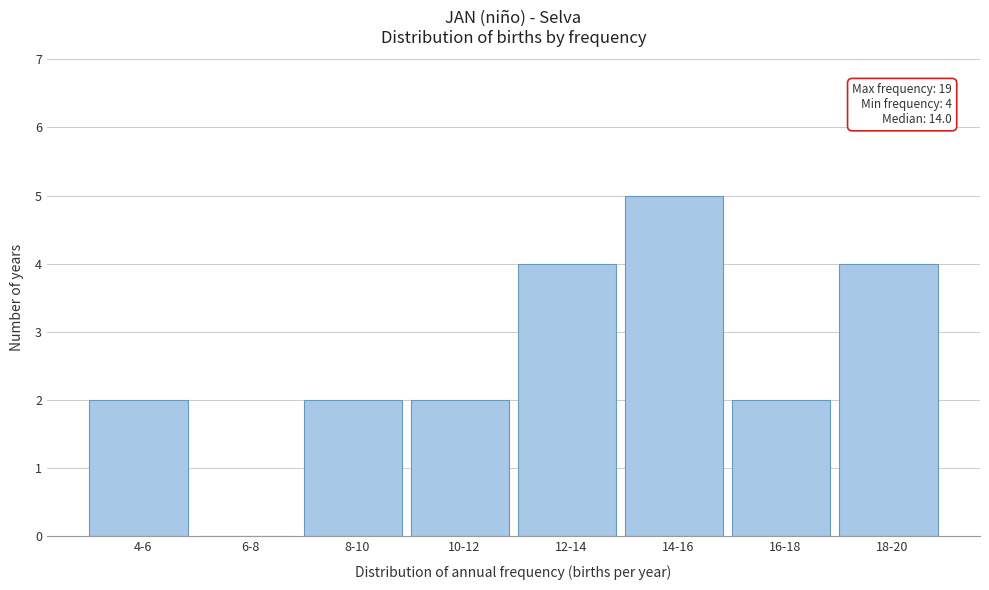

Reading left to right, extract all data points from this chart.

4-6=2	6-8=0	8-10=2	10-12=2	12-14=4	14-16=5	16-18=2	18-20=4